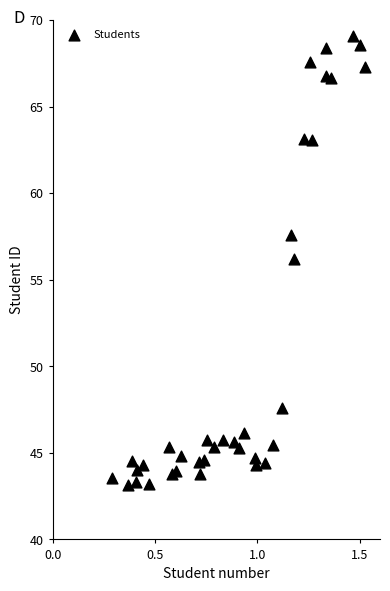

What is the range of X values (max minus min)?

1.2